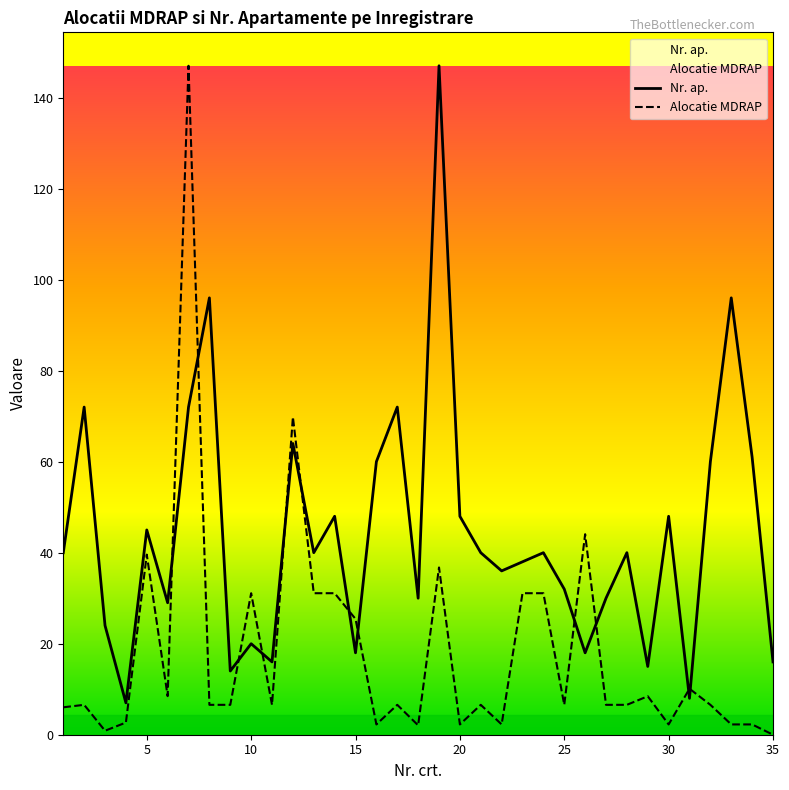

Between 15 and 35, which series saw the biggest shift?

Alocatie MDRAP